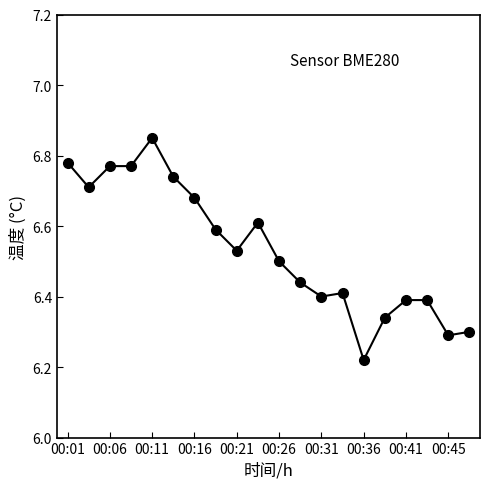

How many values are between 6 and 7?

20